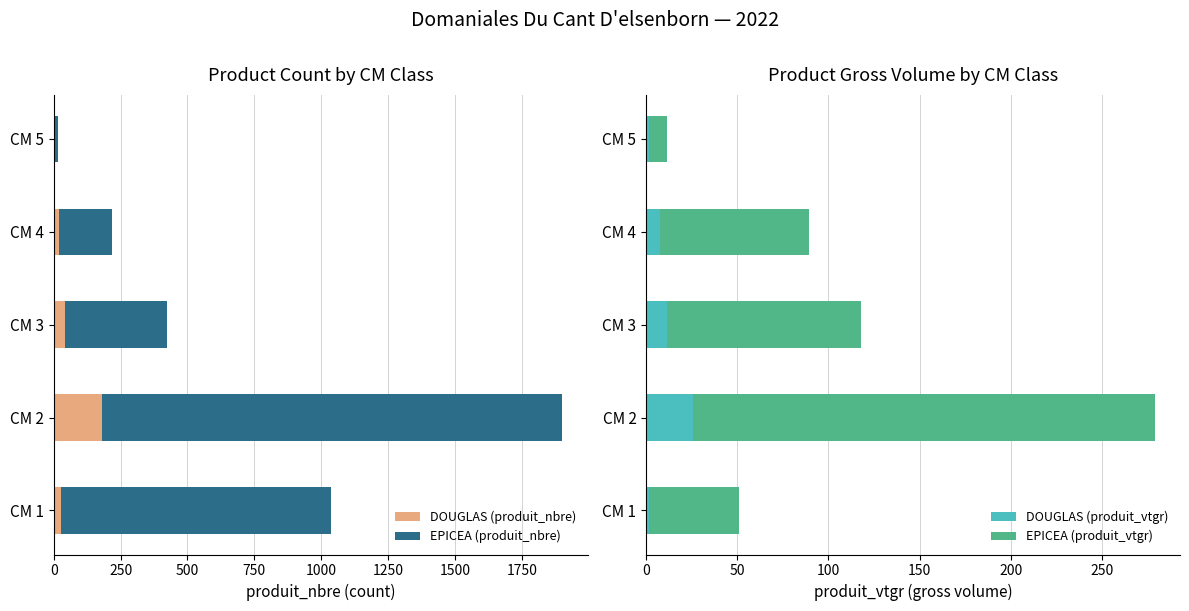

What is the smallest value displayed?

1.3